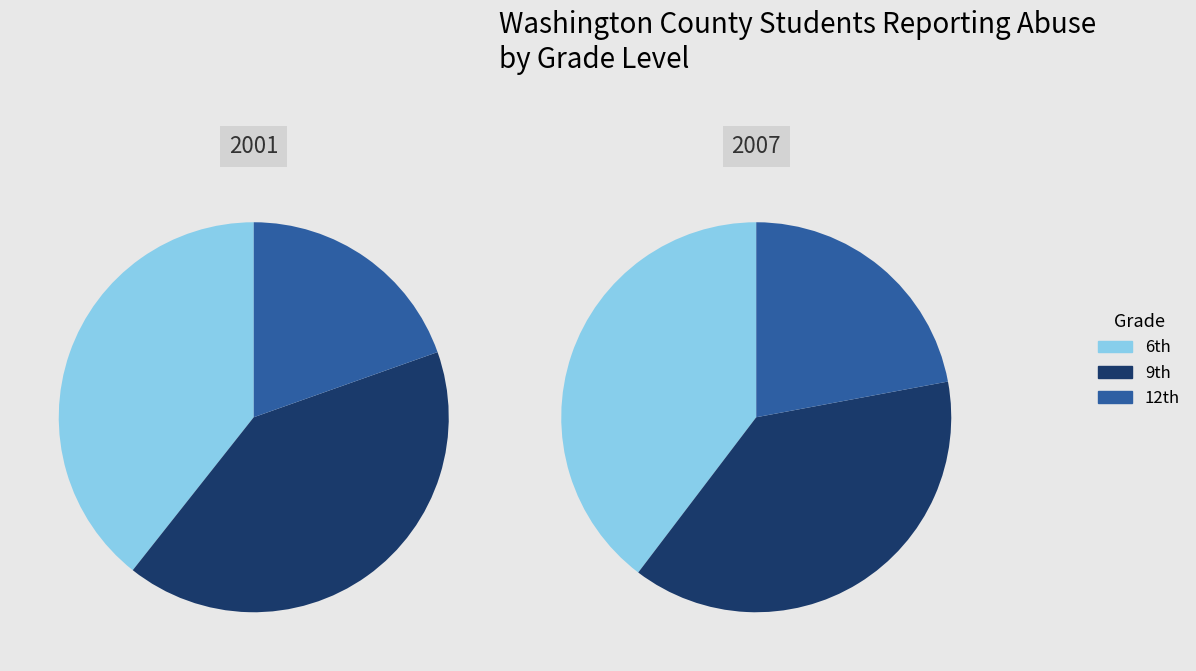

What is the difference between the highest and lowest values at 2007?

102